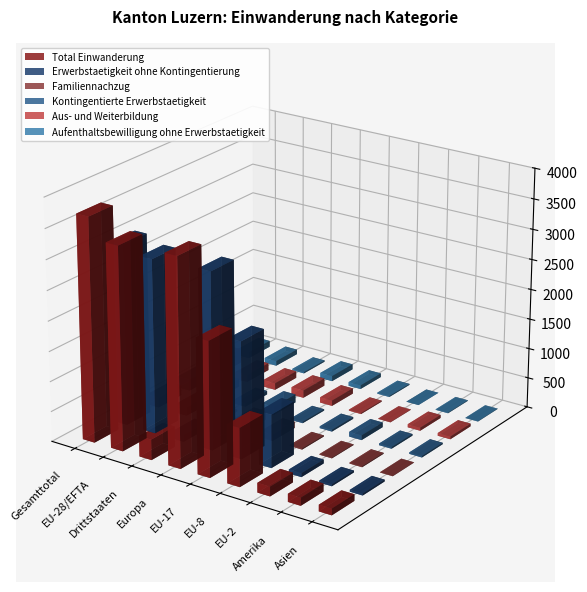

What is the highest value of the Kontingentierte Erwerbstaetigkeit series?

193